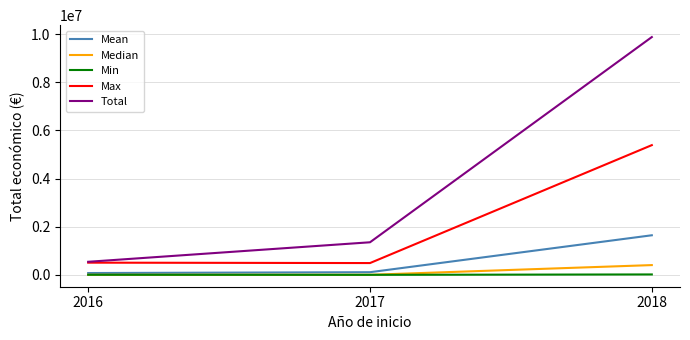

List the labels in order of Total value, largest first.

2018, 2017, 2016